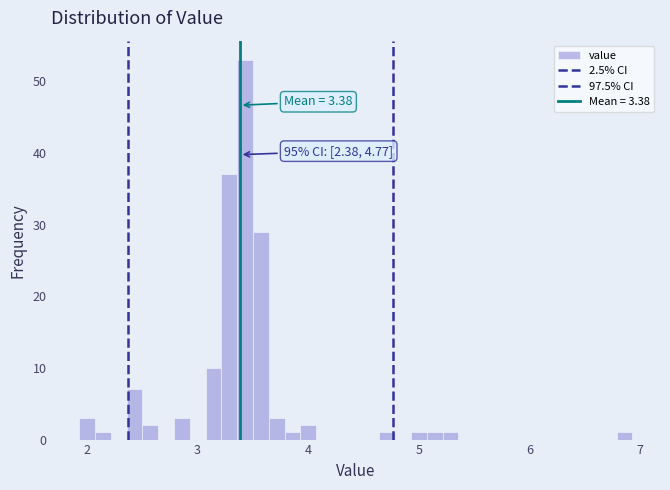

Read against the x-axis, roughly where is the centre of the tallest bar?

3.4